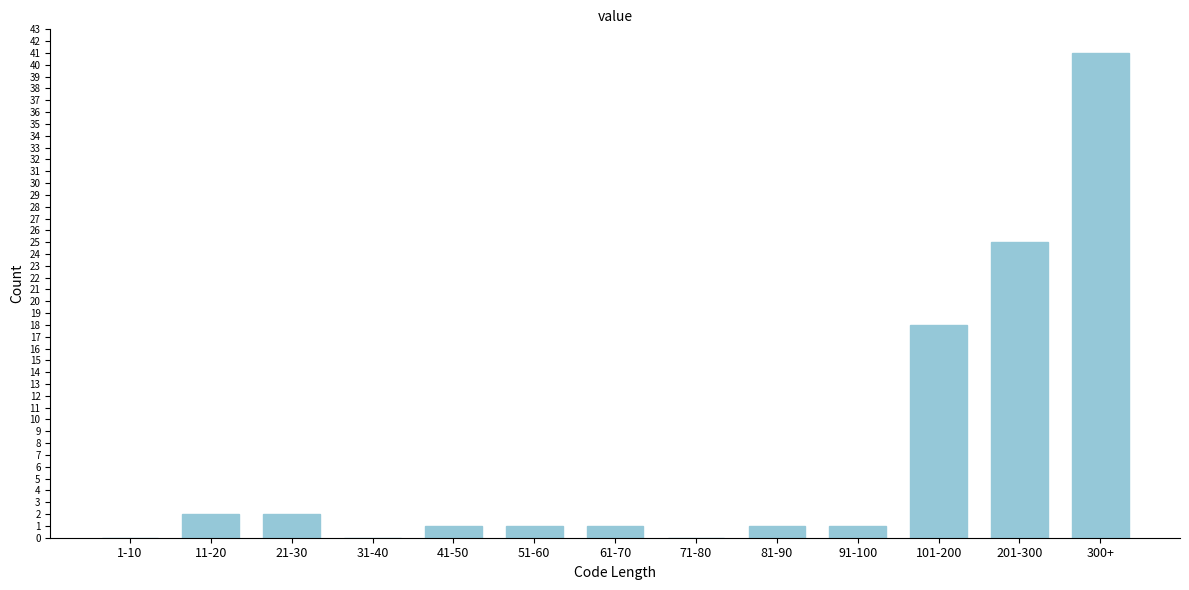

Reading right to left, list all the values displayed in this chart.

300+=41	201-300=25	101-200=18	91-100=1	81-90=1	71-80=0	61-70=1	51-60=1	41-50=1	31-40=0	21-30=2	11-20=2	1-10=0